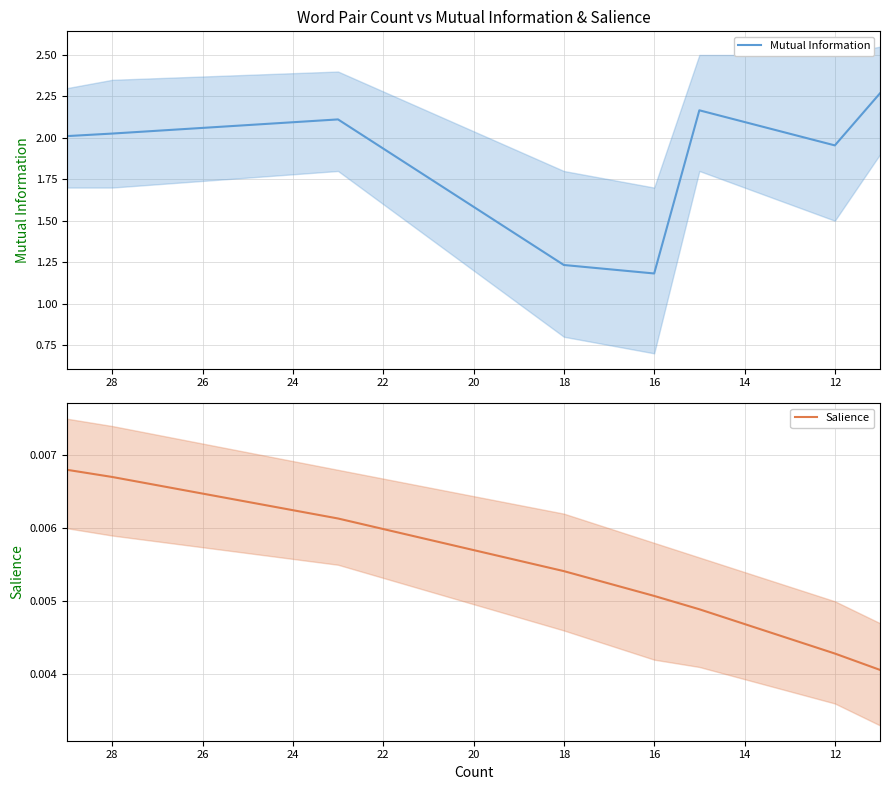

What is the difference between the maximum and minimum values in the Mutual Information series?

1.1